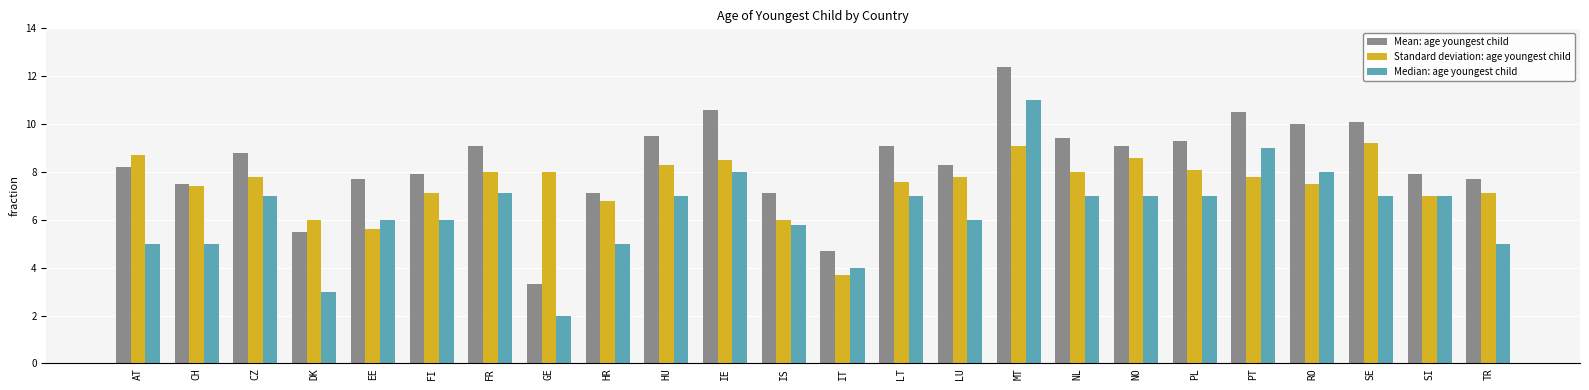

Which series has the largest range (max minus min)?

Mean: age youngest child